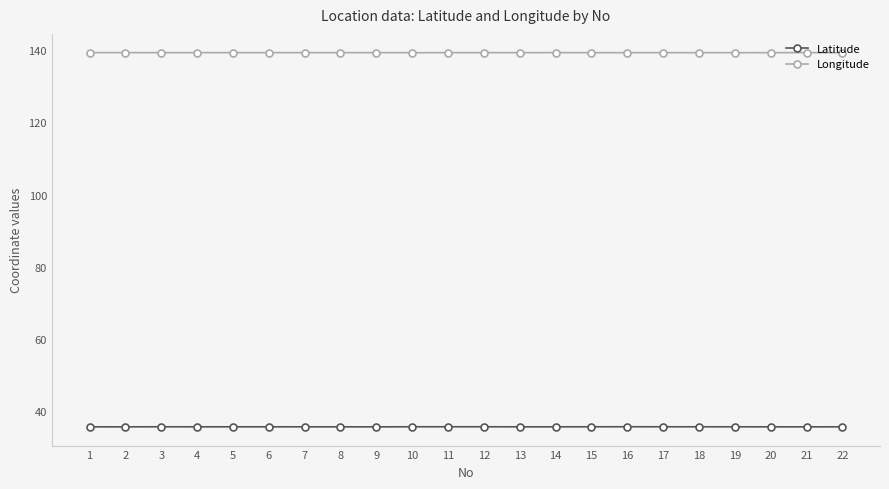

How many lines are shown in the chart?

2